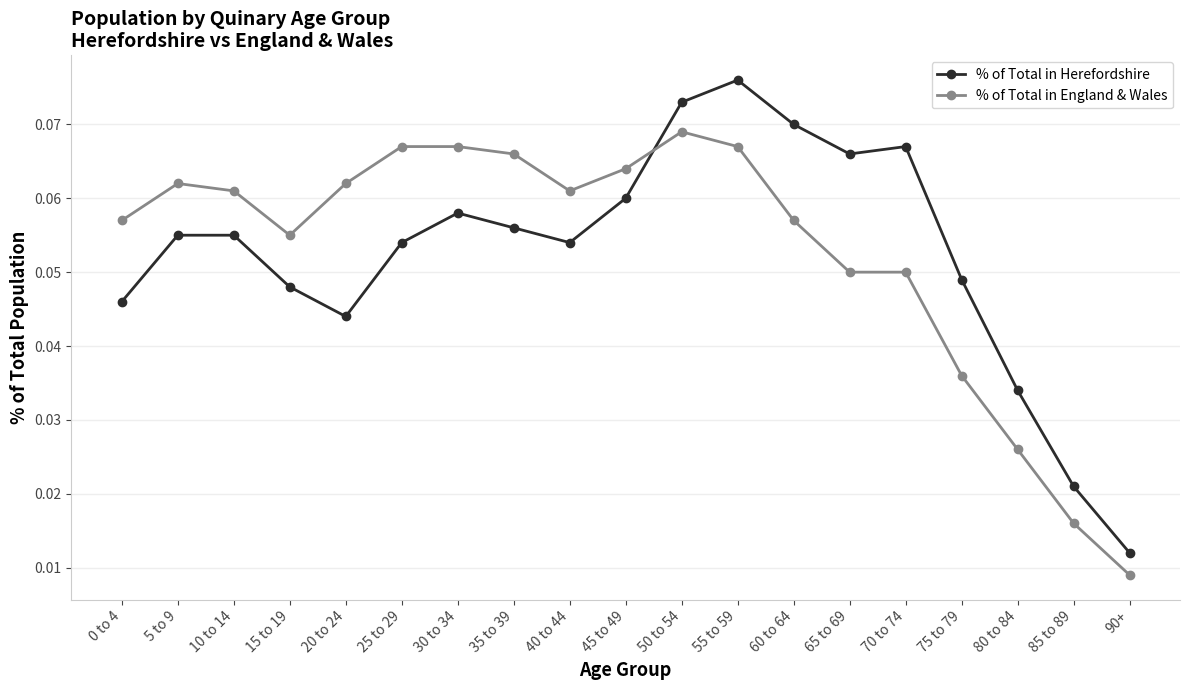

How many % of Total in England & Wales values are between 0 and 1?

19